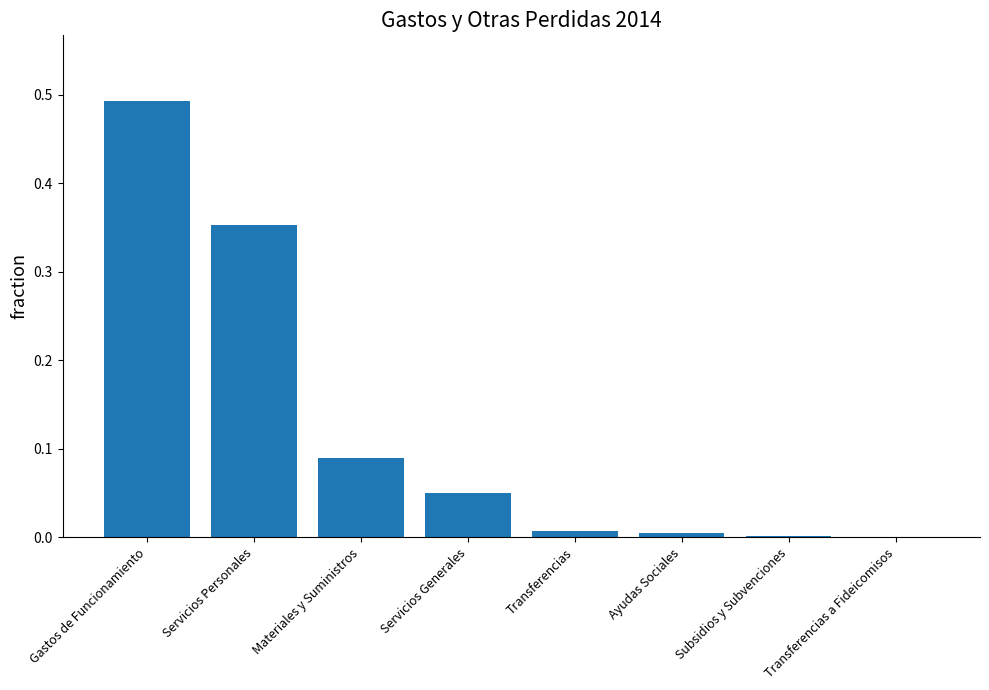

The chart shows a value of 0.0 at Servicios Generales. True or false?

False